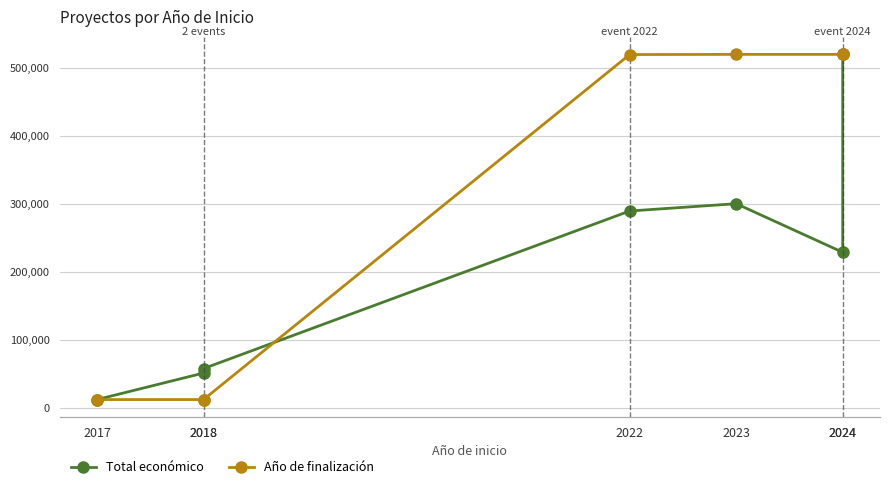

What is the sum of the Total económico values at 2023 and 2017?

311914